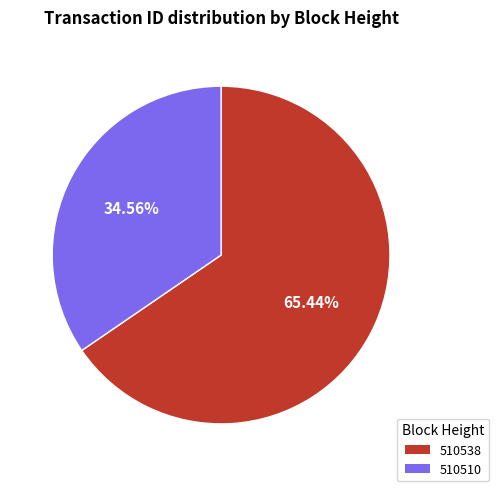

Is it true that 510510 is 35% of the pie?

True